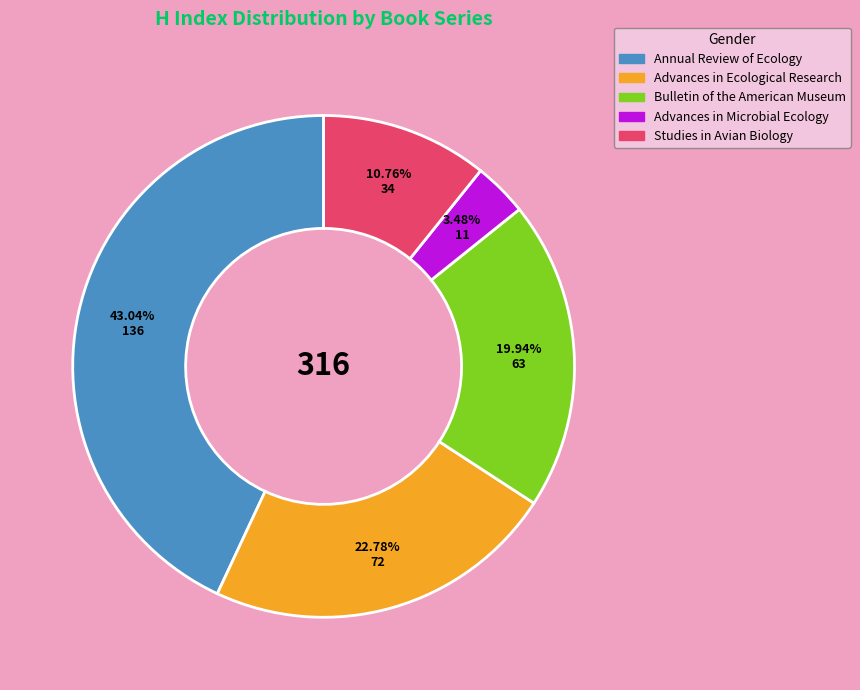

Is it true that Bulletin of the American Museum is 6% of the pie?

False